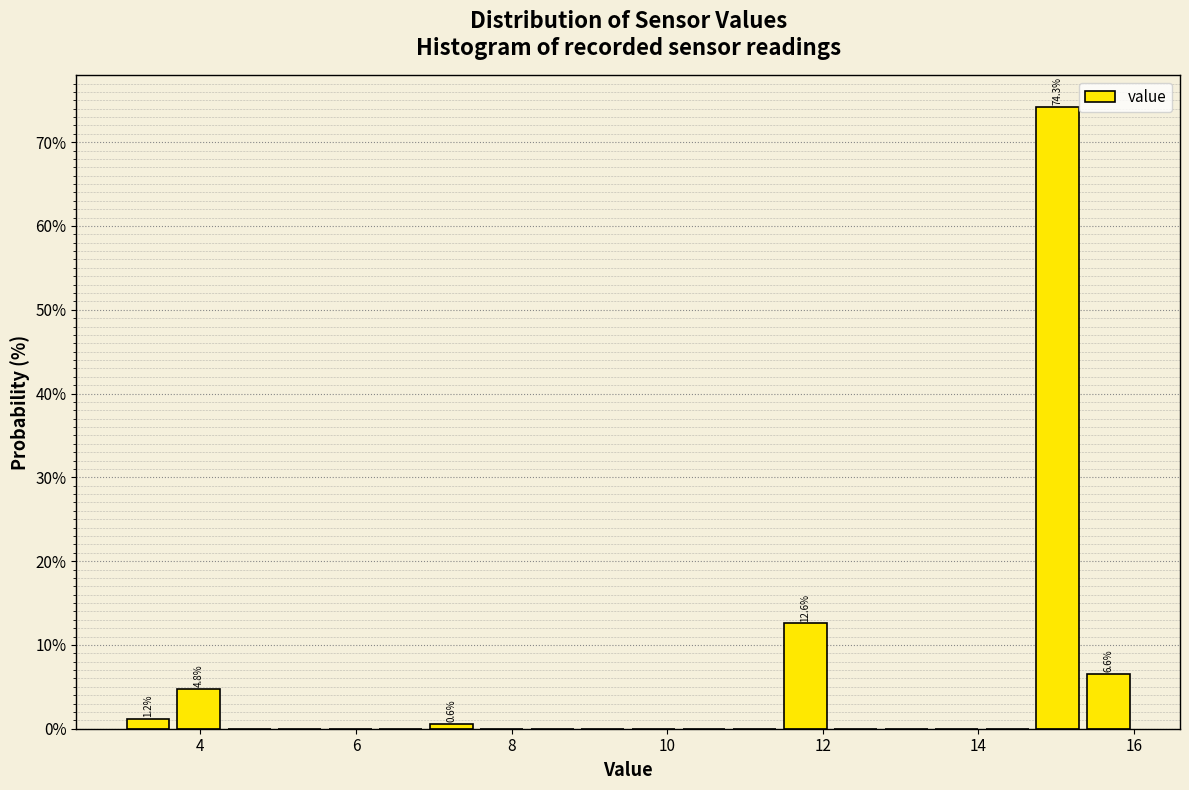

Read against the x-axis, roughly where is the centre of the tallest bar?

15.0